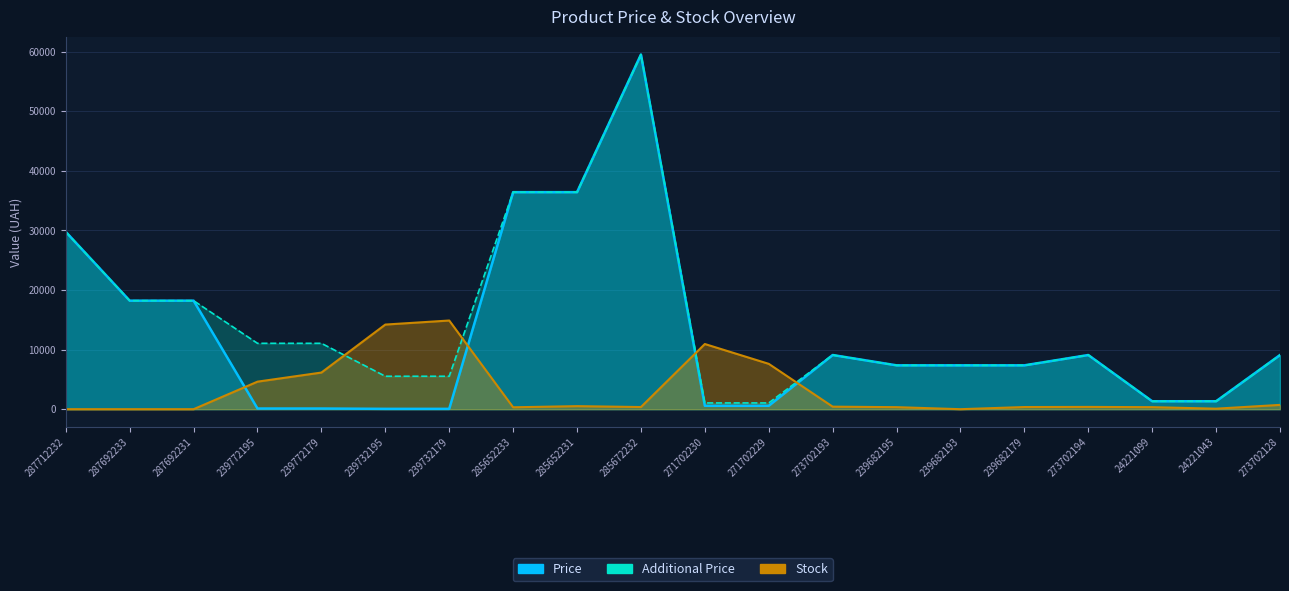

What is the label of the 18th point from the right?

287692231